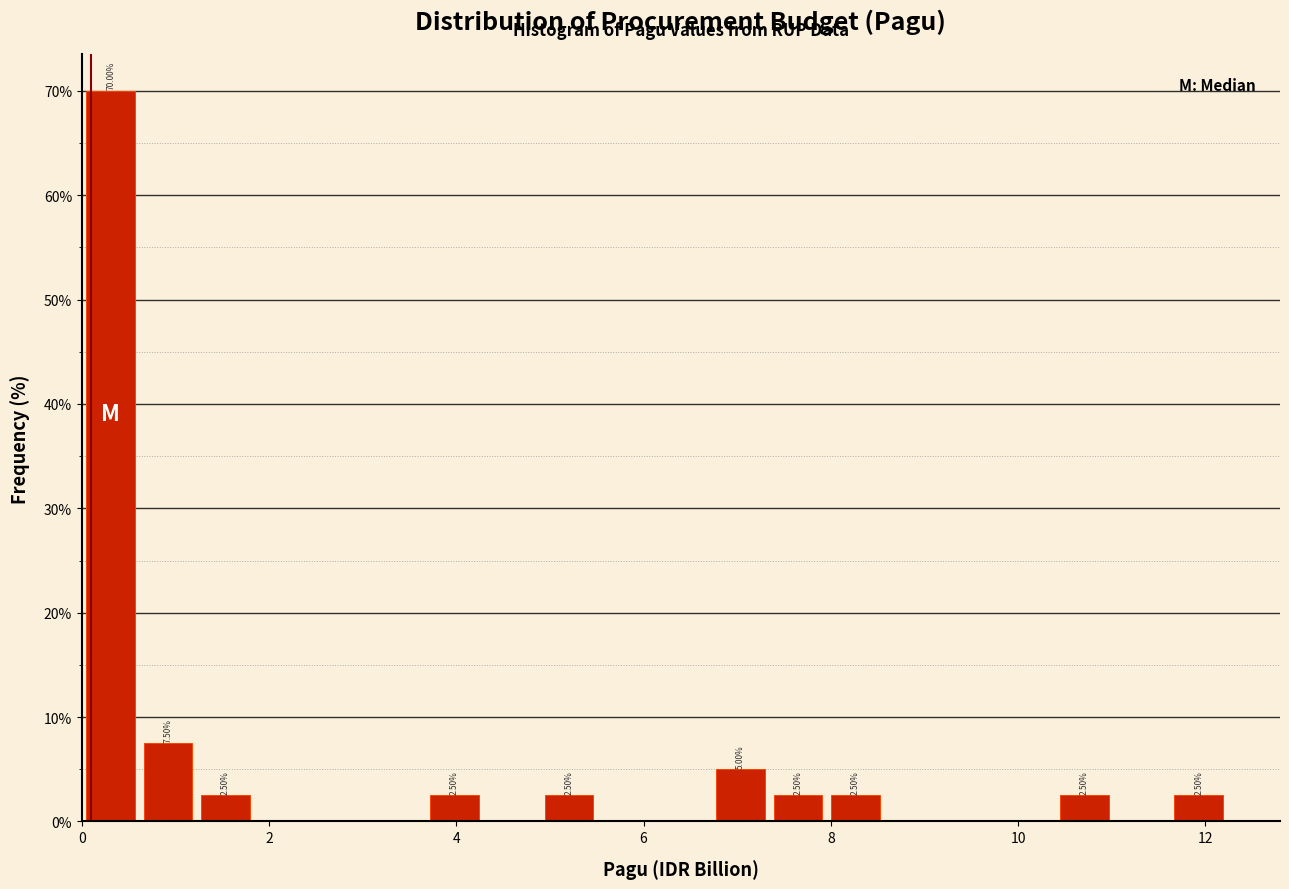

Around what value on the x-axis is the tallest bar? Give the approximate position of its centre, as read against the axis.

0.4